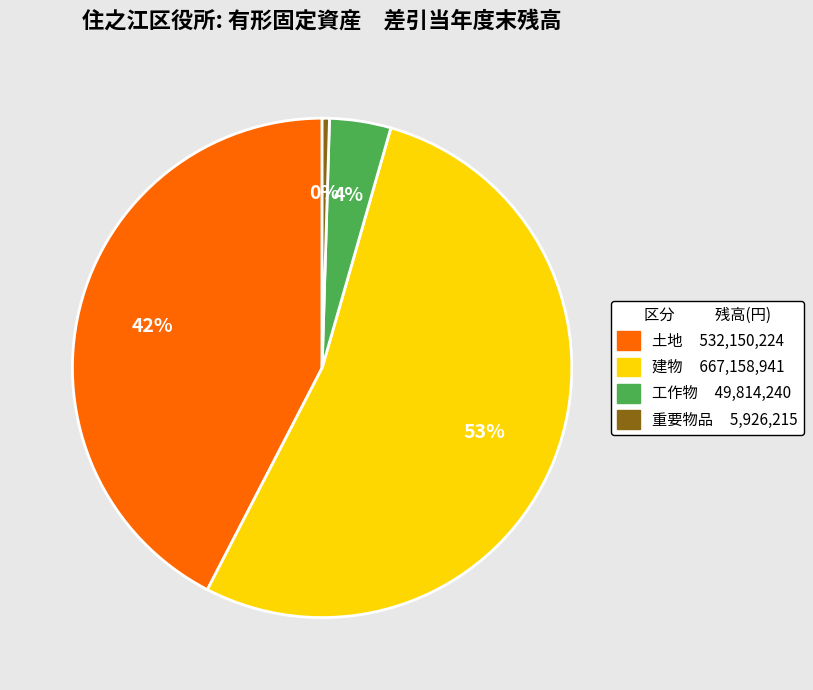

What is the ratio of the value at 土地 to the value at 重要物品?

89.8